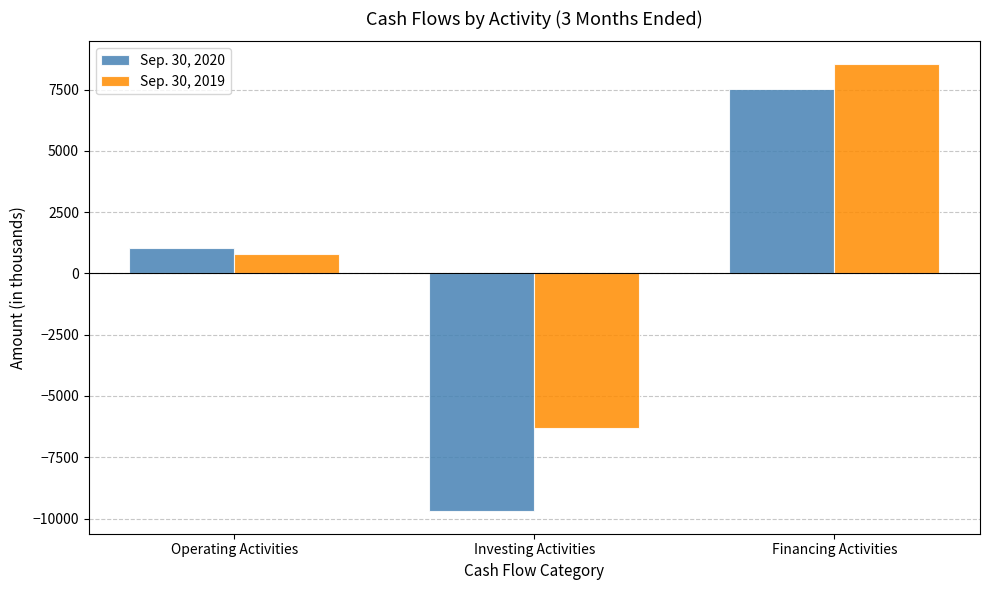

How many groups of bars are there?

3